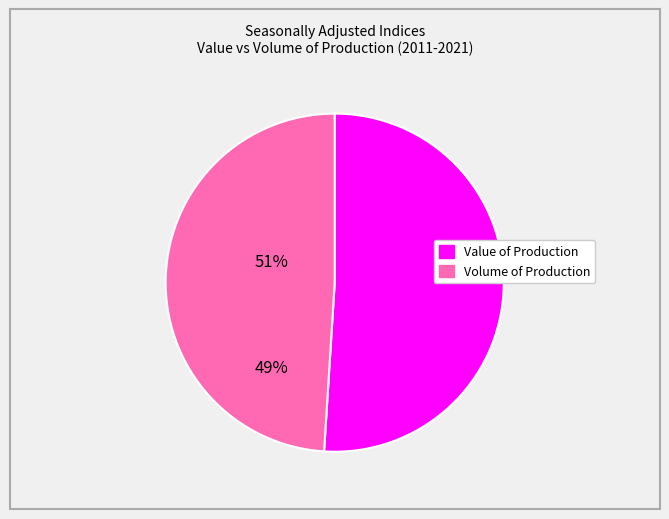

Does Volume of Production account for over 50% of the chart?

No